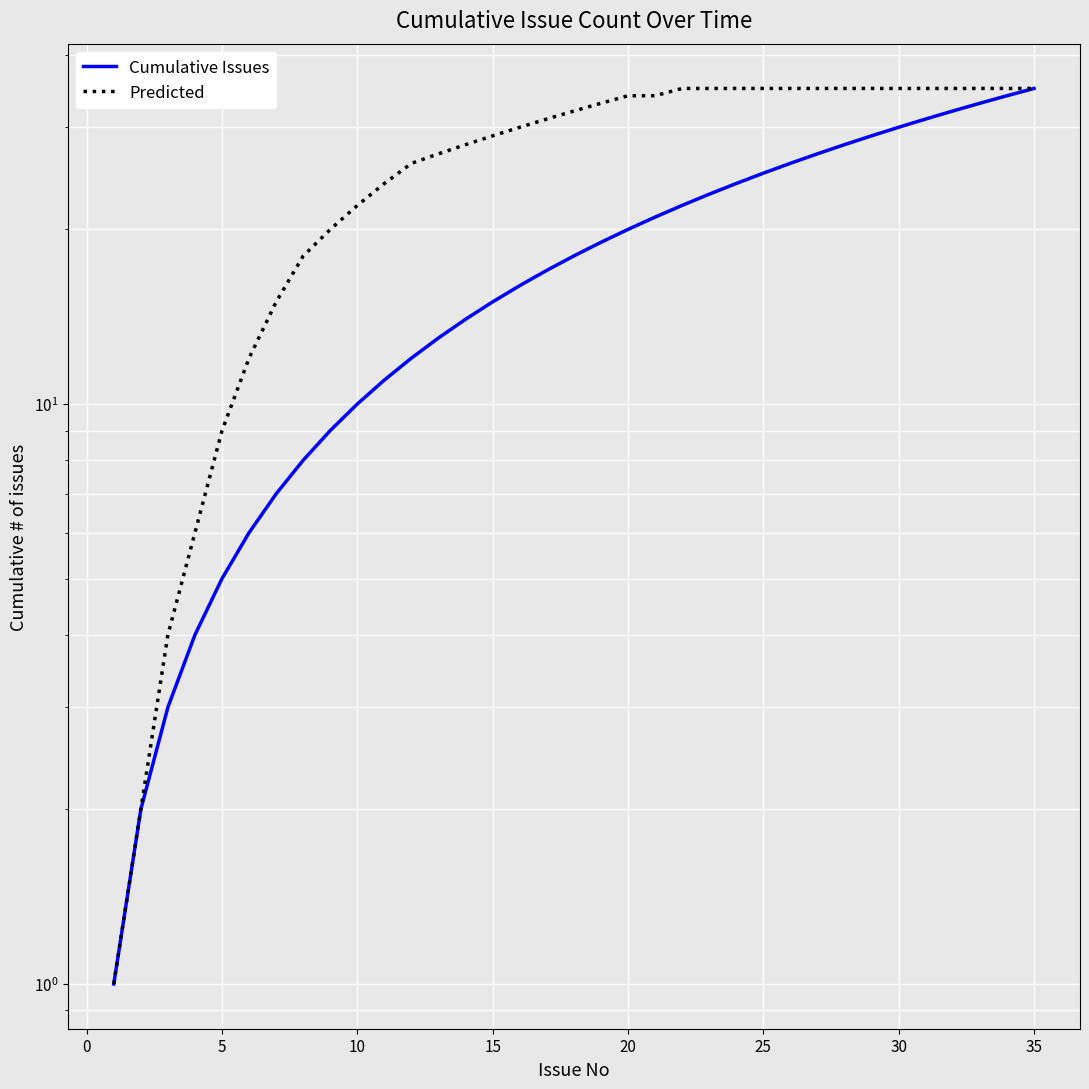

The Predicted series shows 15 at 12. True or false?

False